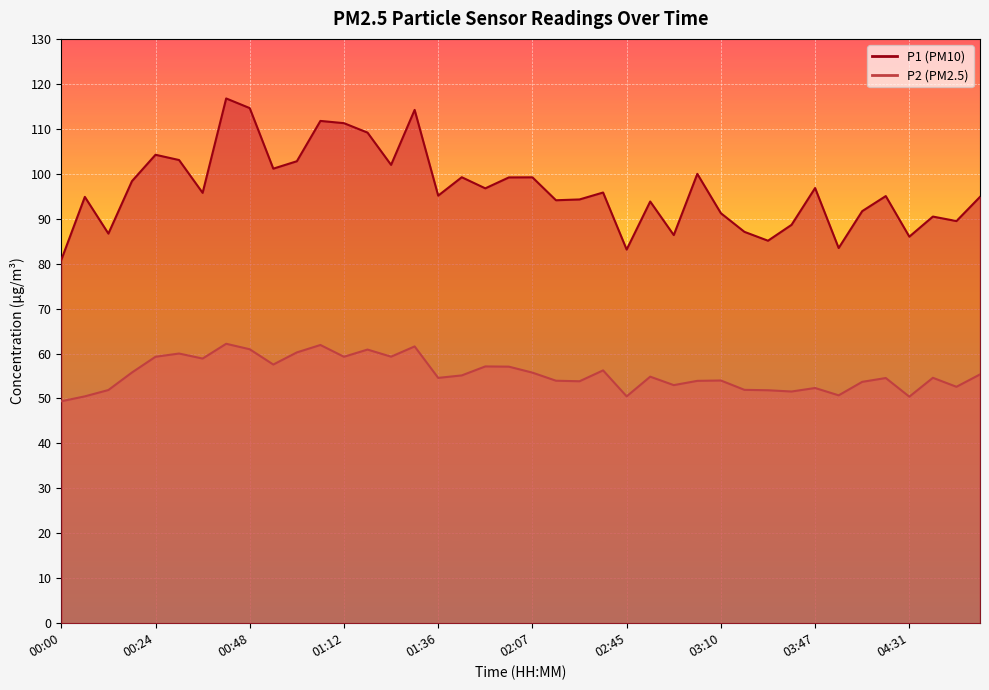

What is the maximum value for P1?

116.8